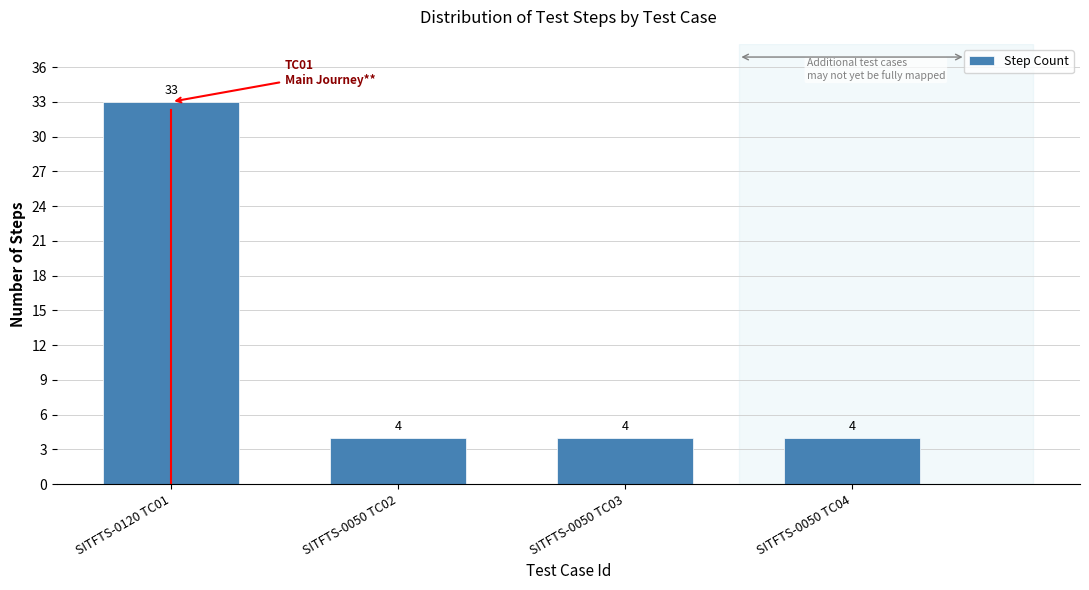

Reading left to right, what are all the values shown in this chart?

SITFTS-0120 TC01=33	SITFTS-0050 TC02=4	SITFTS-0050 TC03=4	SITFTS-0050 TC04=4